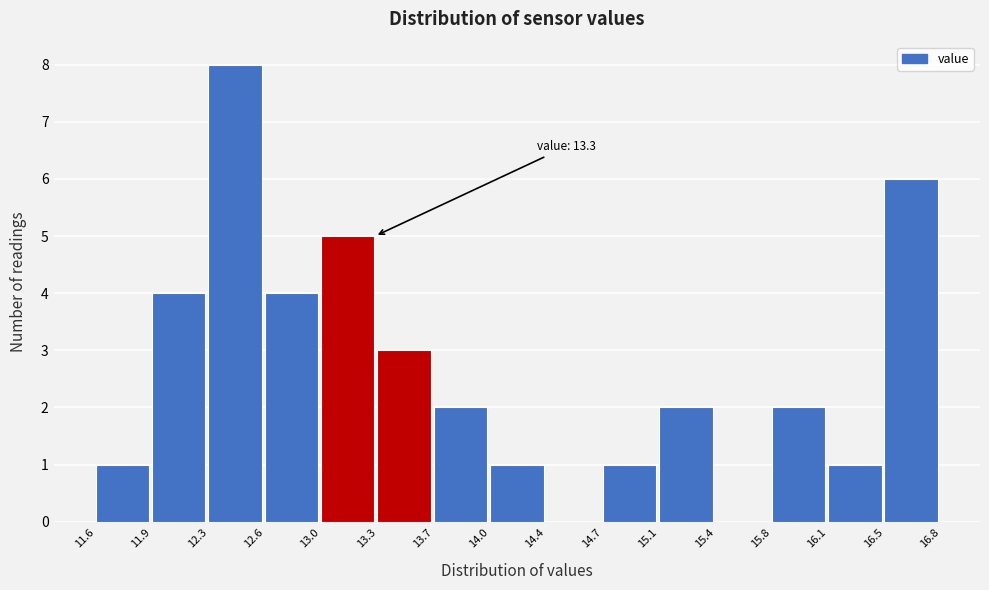

Over which range of the x-axis is the bar tallest?

12.3 to 12.6